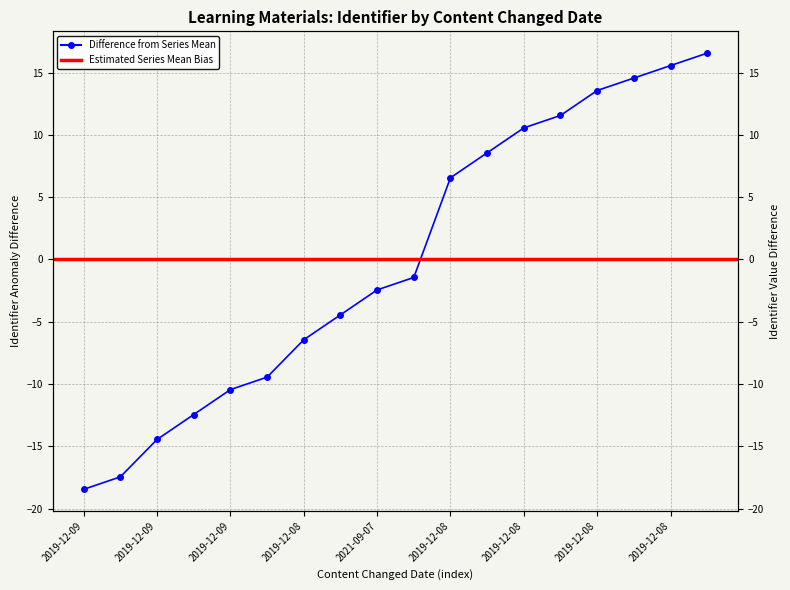

What is the sum of the values at 2021-09-07 and 2019-12-08?

10.1